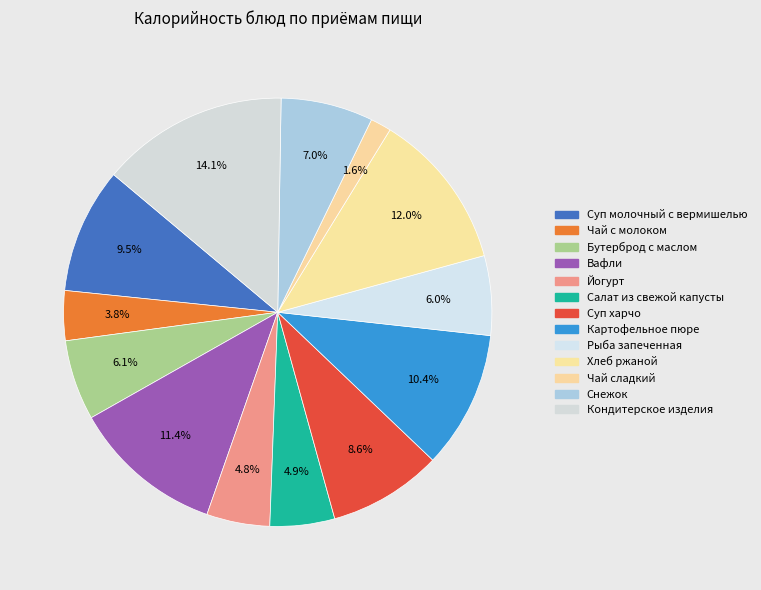

What is the total percentage of Вафли and Йогурт?

16.2%